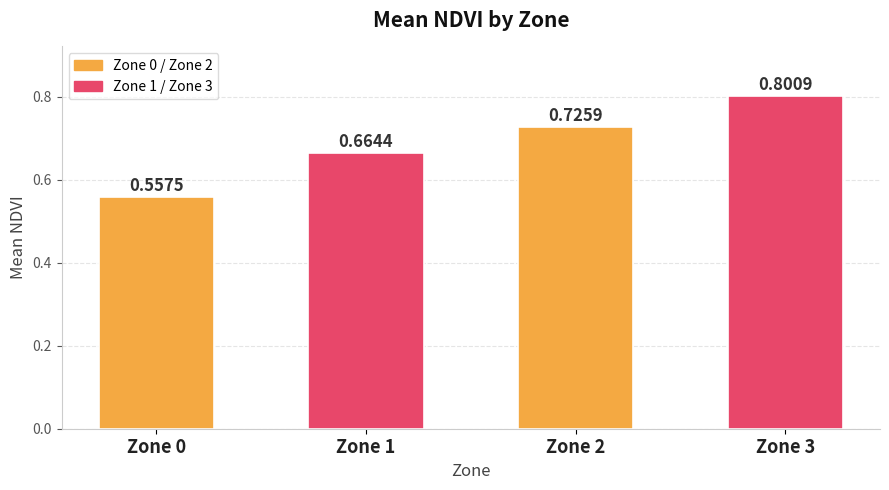

The chart shows a value of 0.1 at Zone 0. True or false?

False